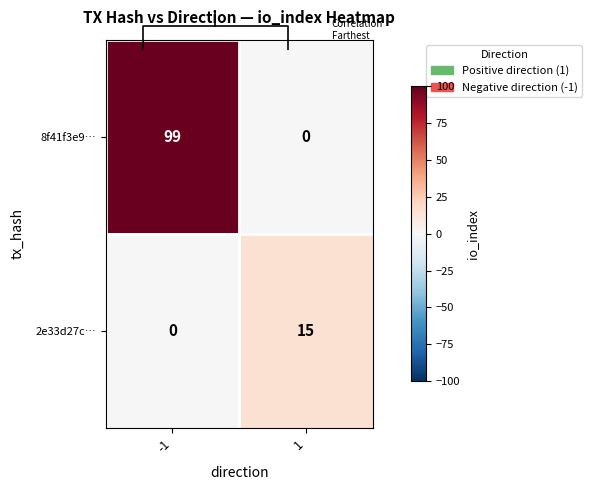

Count the 2e33d27c… values in the range 0 to 15.

2